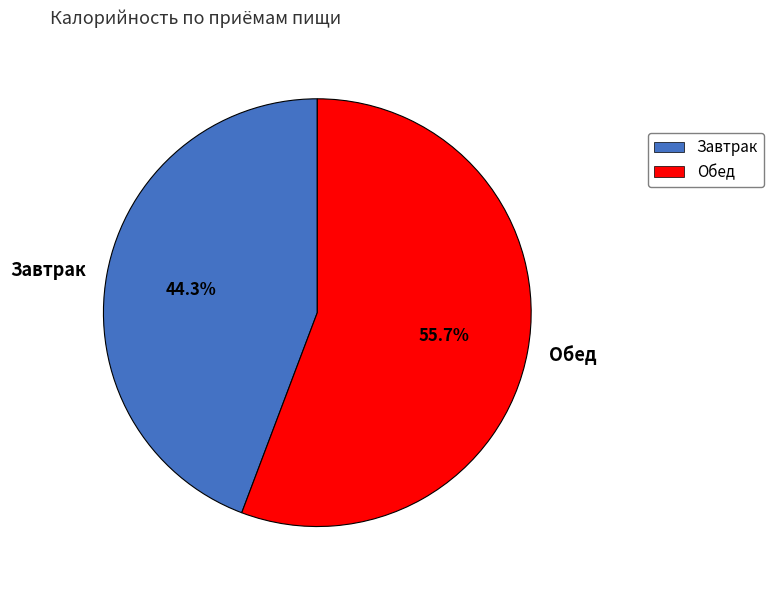

What is the majority slice?

Обед